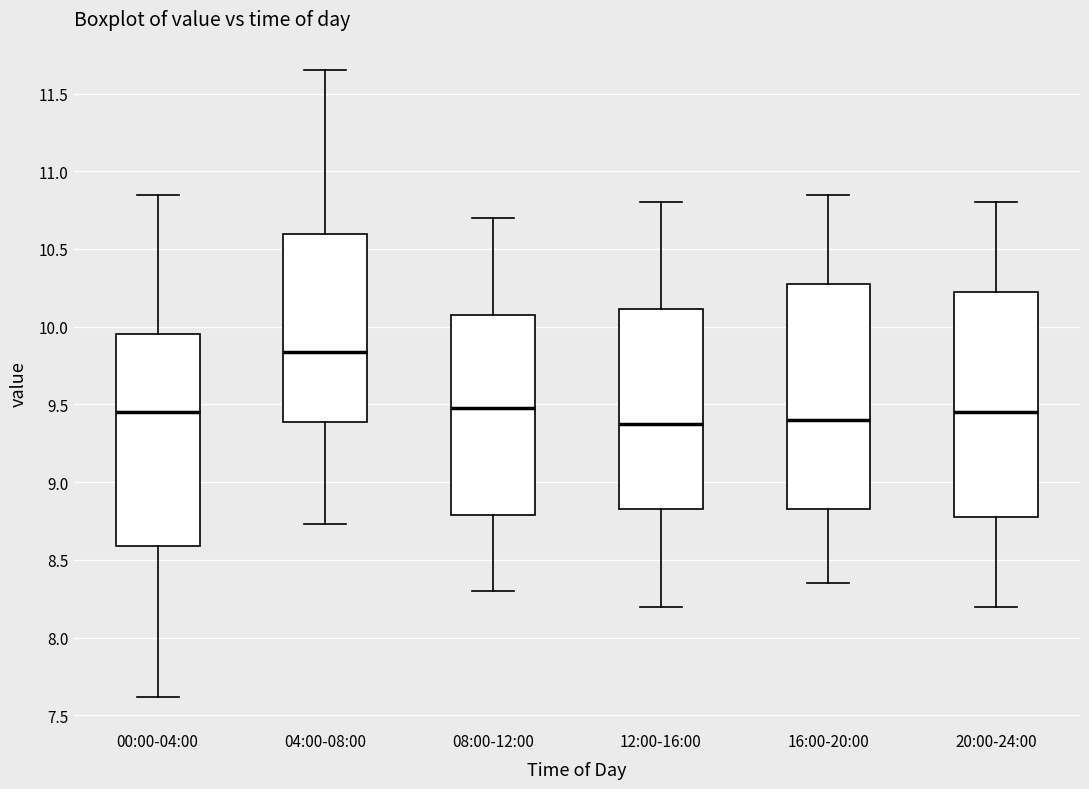

Which box's median line is the highest?

04:00-08:00